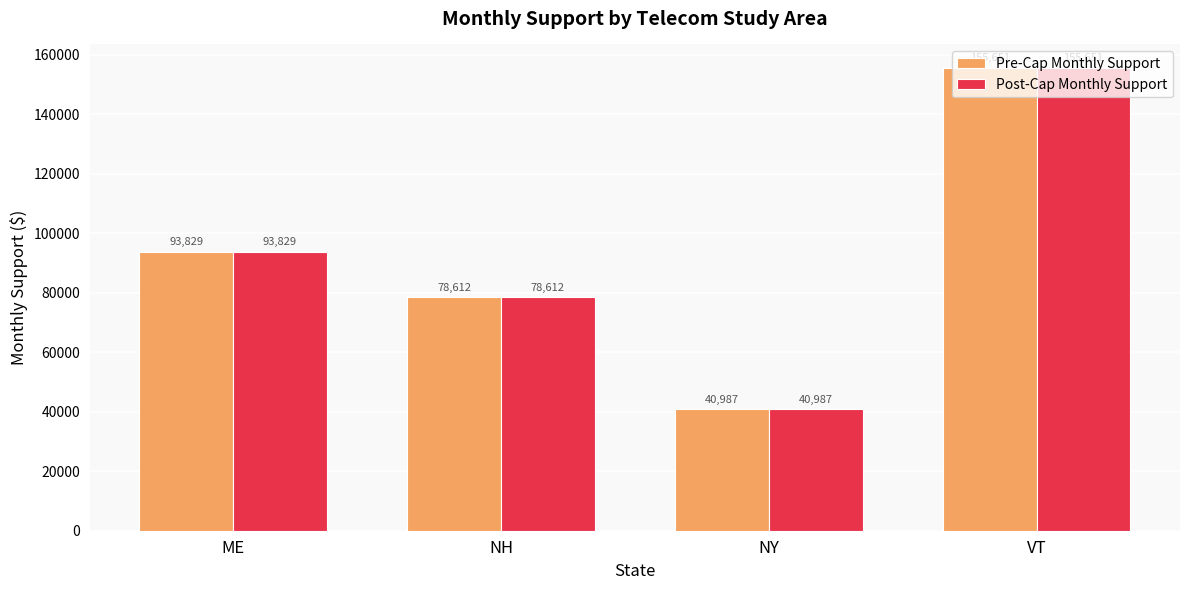

What position from the left is VT?

4